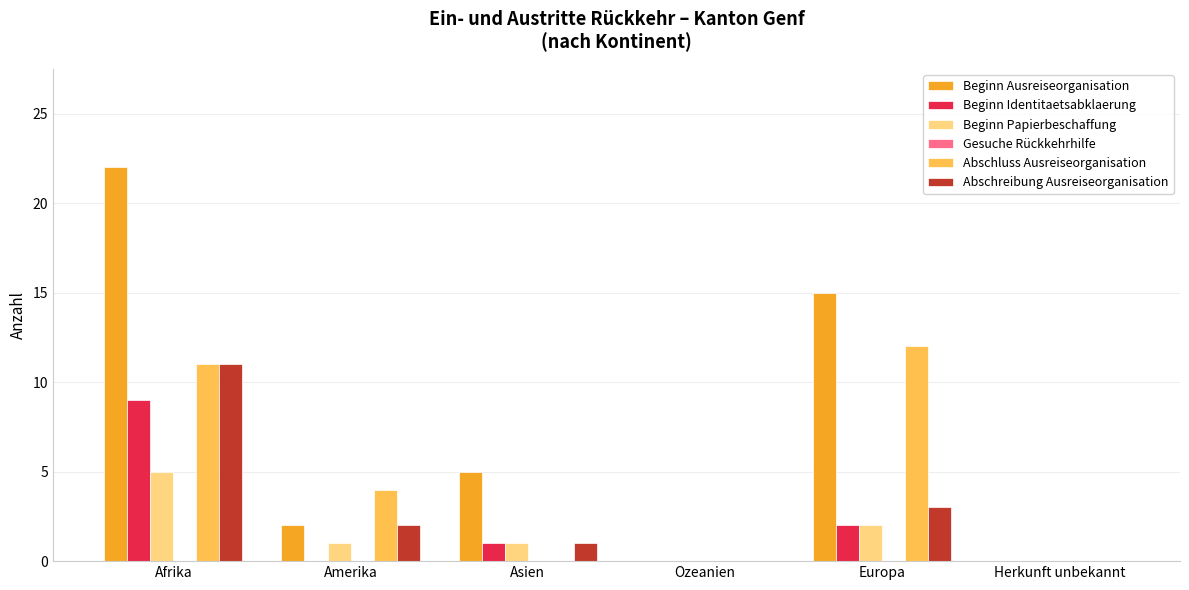

Between Amerika and Europa, which series saw the biggest shift?

Beginn Ausreiseorganisation